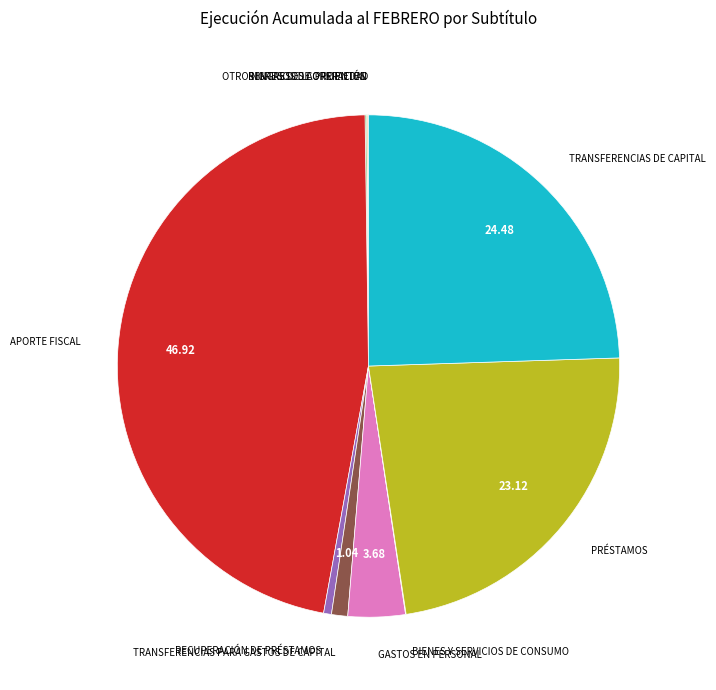

Does GASTOS EN PERSONAL account for over 50% of the chart?

No